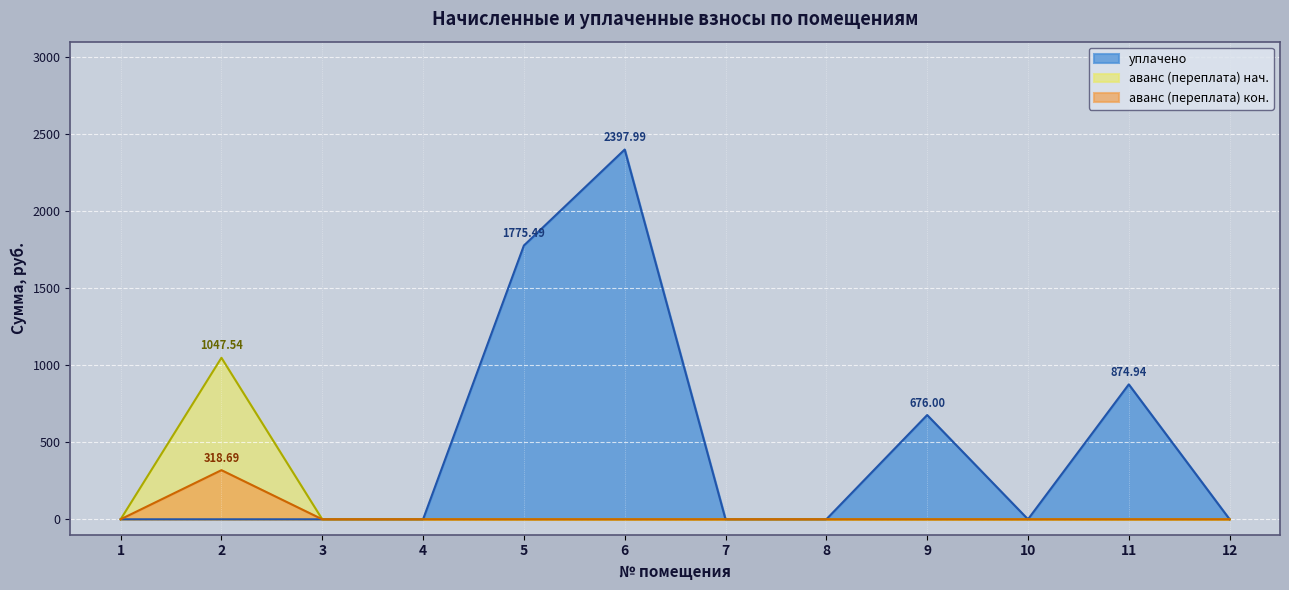

True or false: уплачено has a value of 0.0 at 1.

True